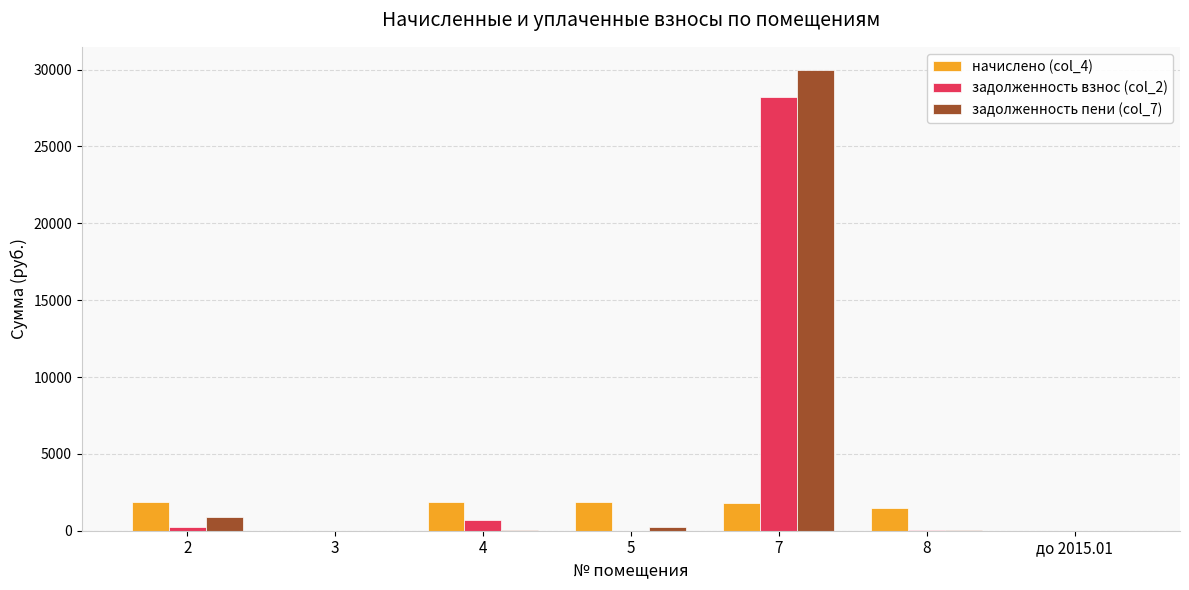

The value of задолженность пени (col_7) at 2 is 871.4. True or false?

True